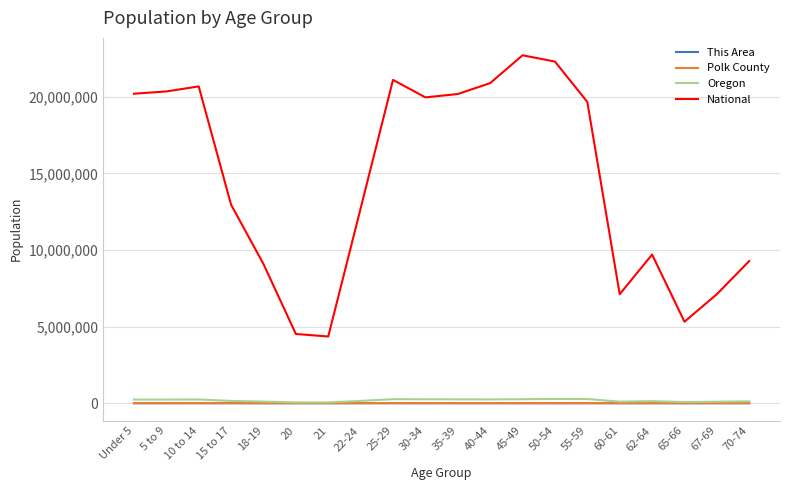

Which series changed the most between Under 5 and 15 to 17?

National